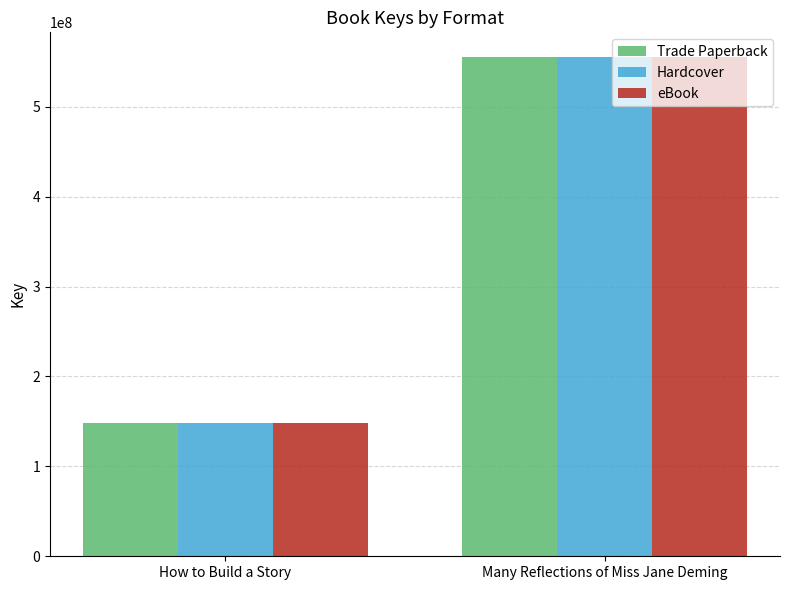

What are all the series names shown in the legend?

Trade Paperback, Hardcover, eBook